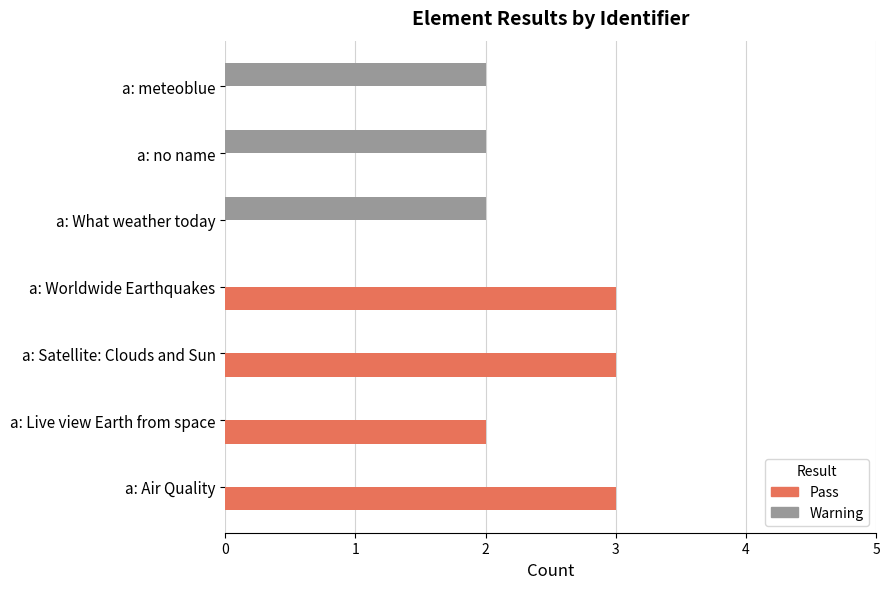

Which series changed the most between a: Worldwide Earthquakes and a: meteoblue?

Pass